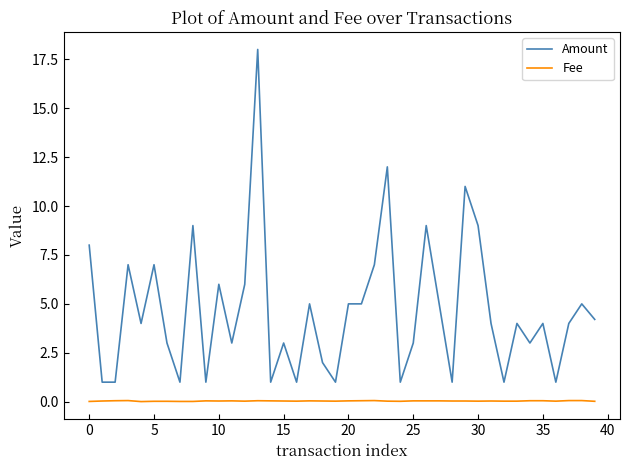

Rank the series by their maximum value, from highest to lowest.

Amount, Fee